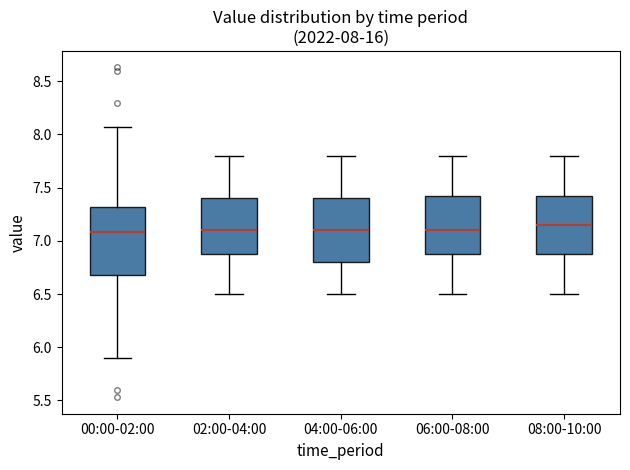

Which box's median line is the highest?

08:00-10:00